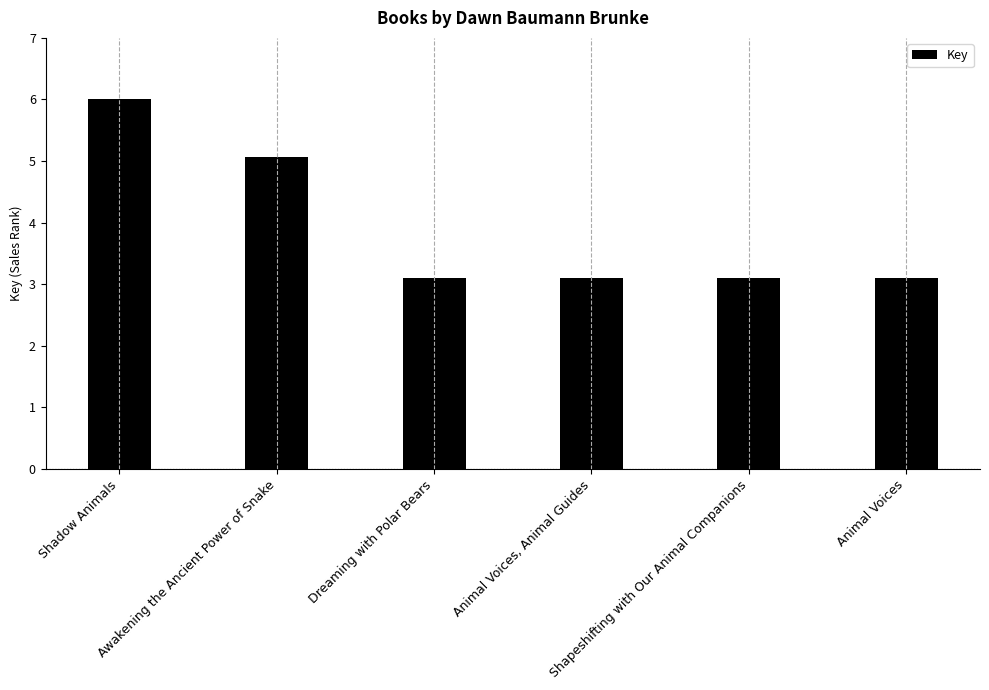

Reading right to left, extract all data points from this chart.

3.1	3.1	3.1	3.1	5.1	6.0